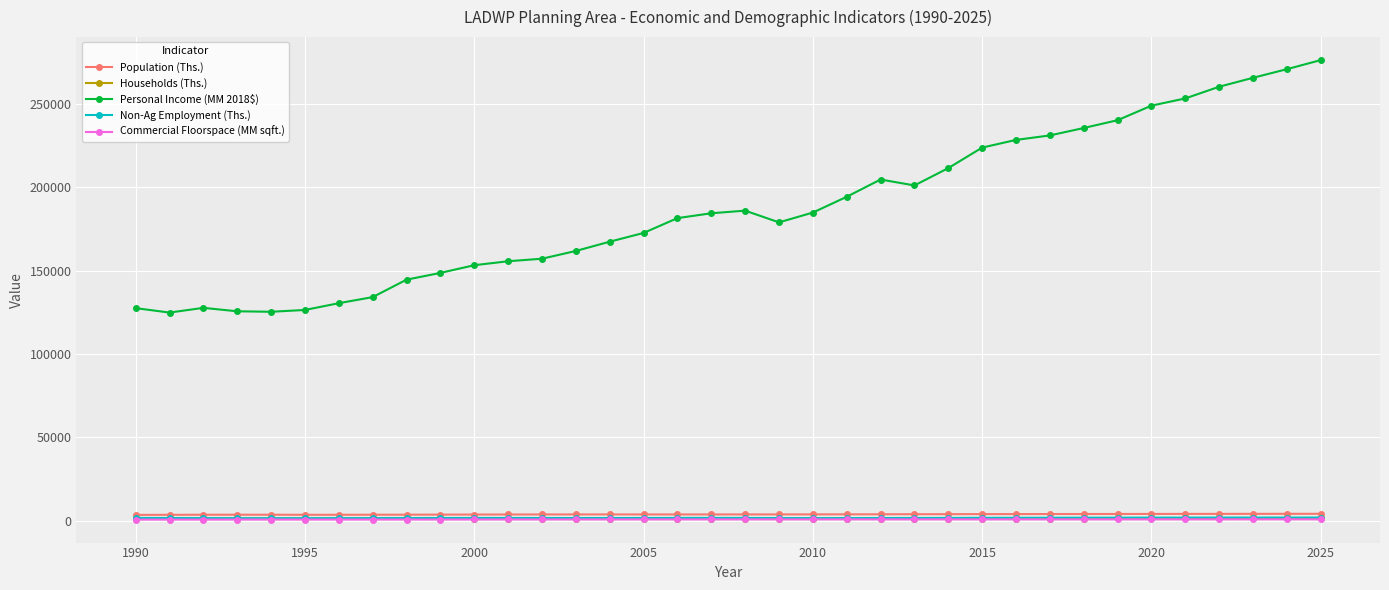

True or false: Personal Income (MM 2018$) and Population (Ths.) cross at least once.

False